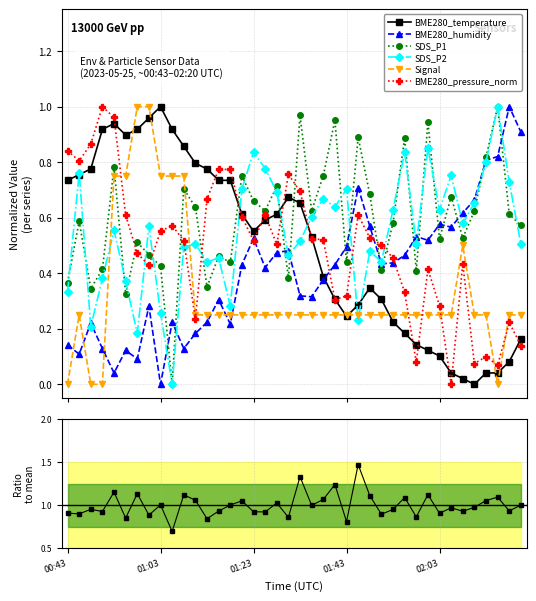

What is the difference between the maximum and second lowest values in the SDS_P2 series?

0.8